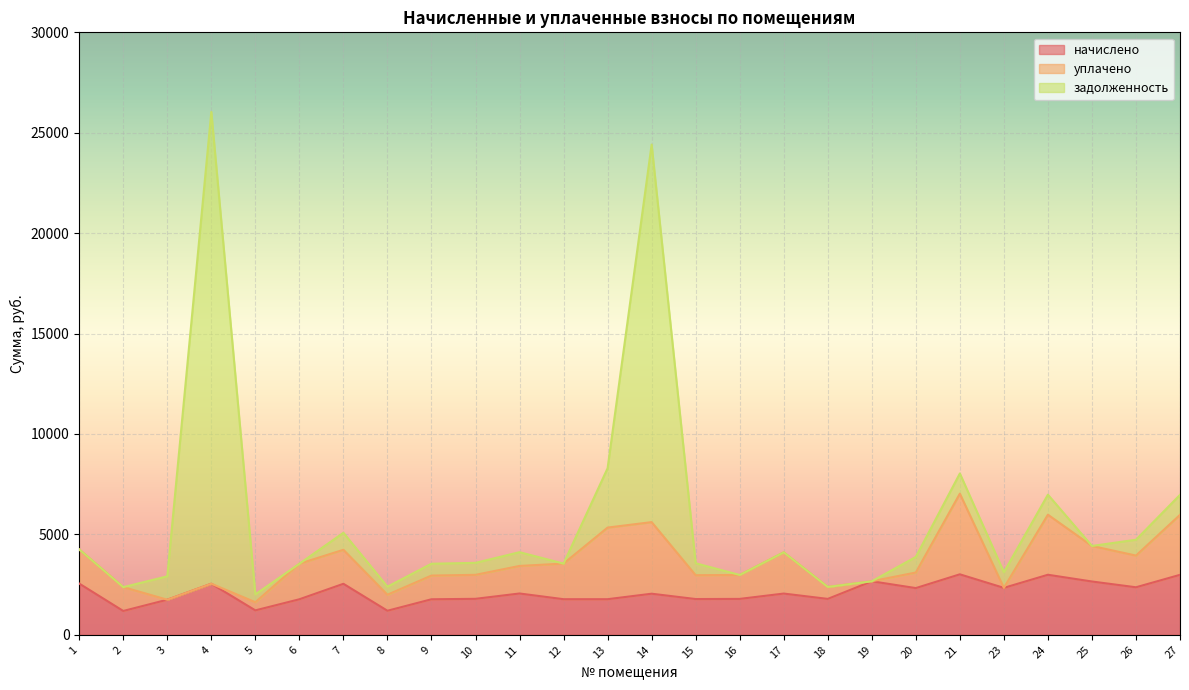

What is the total value across all series at 27?

6968.5